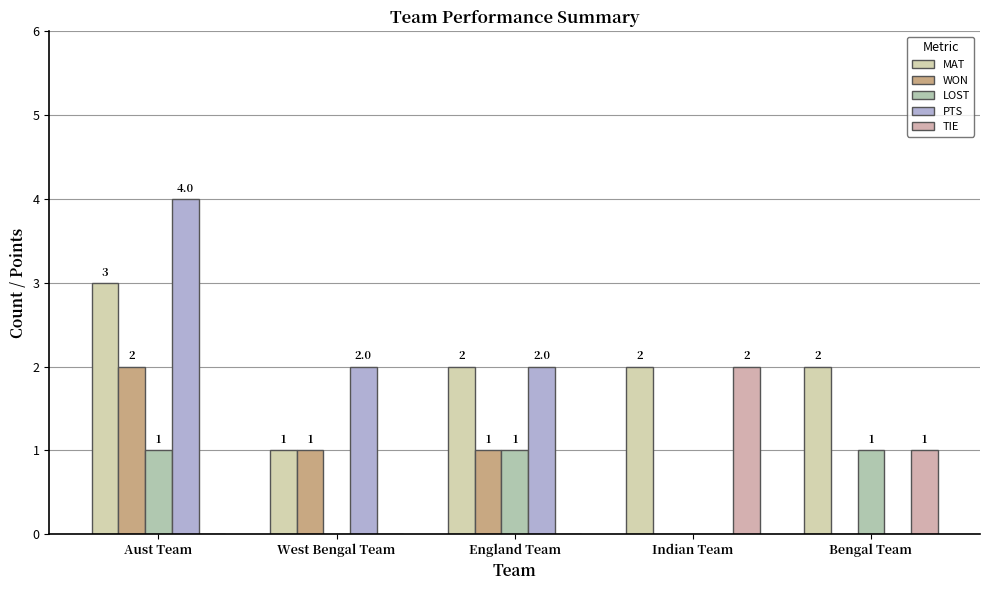

What is the greatest value displayed?

4